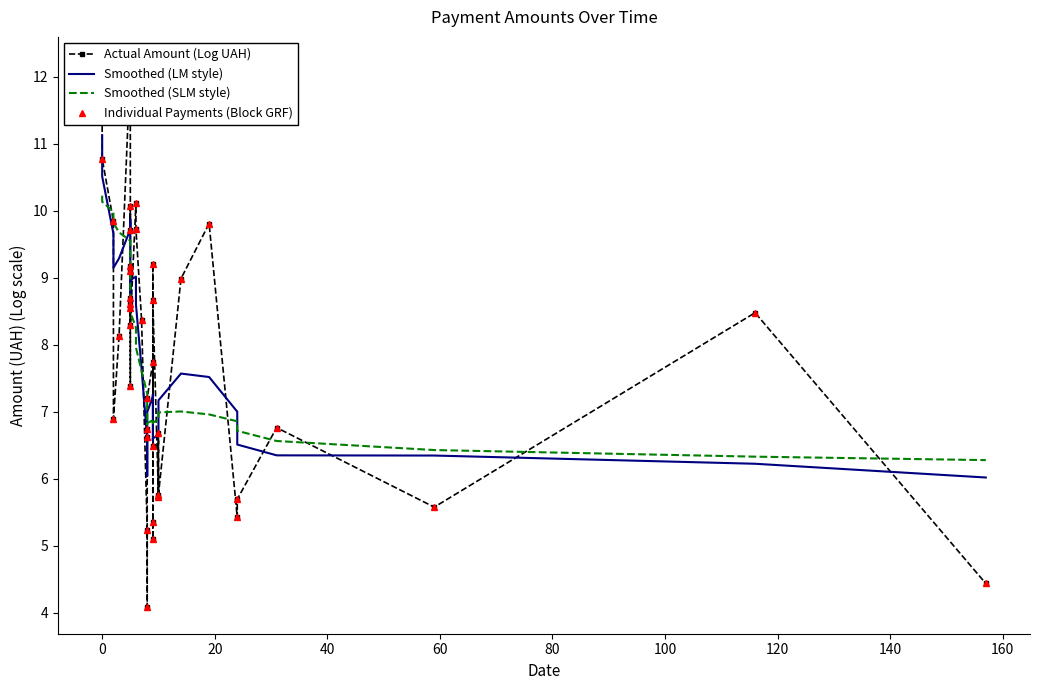

Rank the series by their maximum value, from highest to lowest.

Actual Amount (Log UAH), Individual Payments (Block GRF), Smoothed (LM style), Smoothed (SLM style)